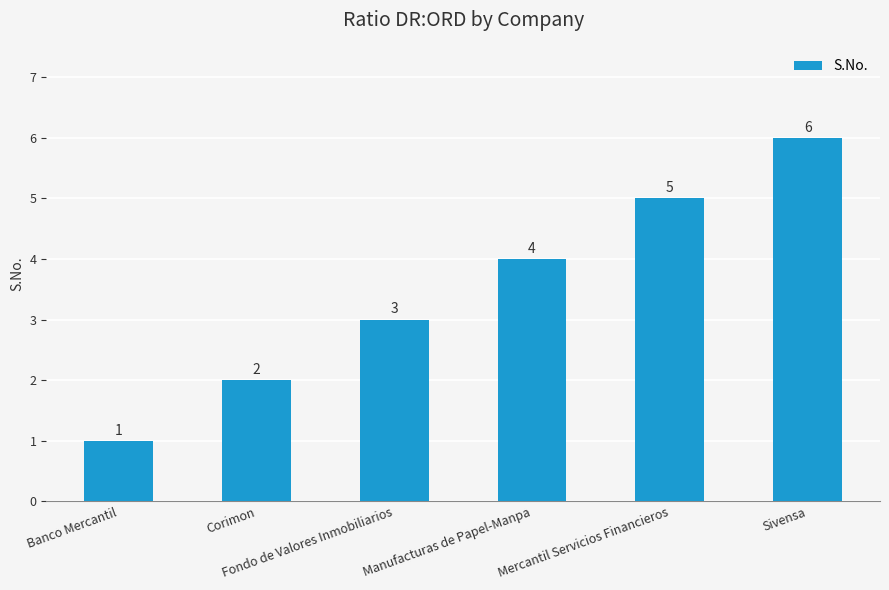

Rank the categories by value from lowest to highest.

Banco Mercantil, Corimon, Fondo de Valores Inmobiliarios, Manufacturas de Papel-Manpa, Mercantil Servicios Financieros, Sivensa